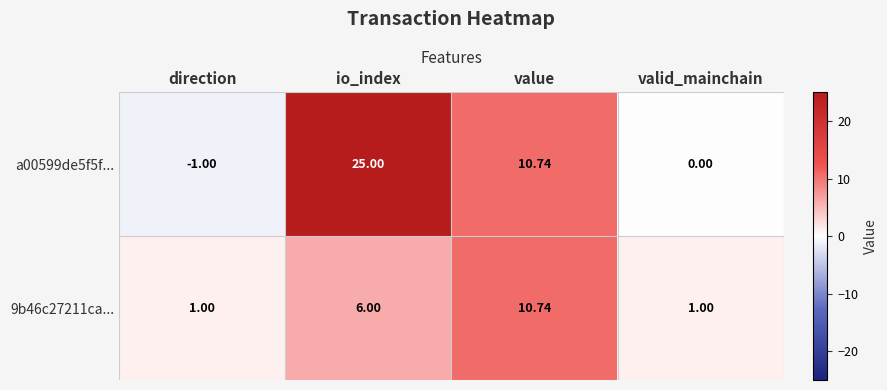

Where is a00599de5f5f... nearest to the value 12?

value